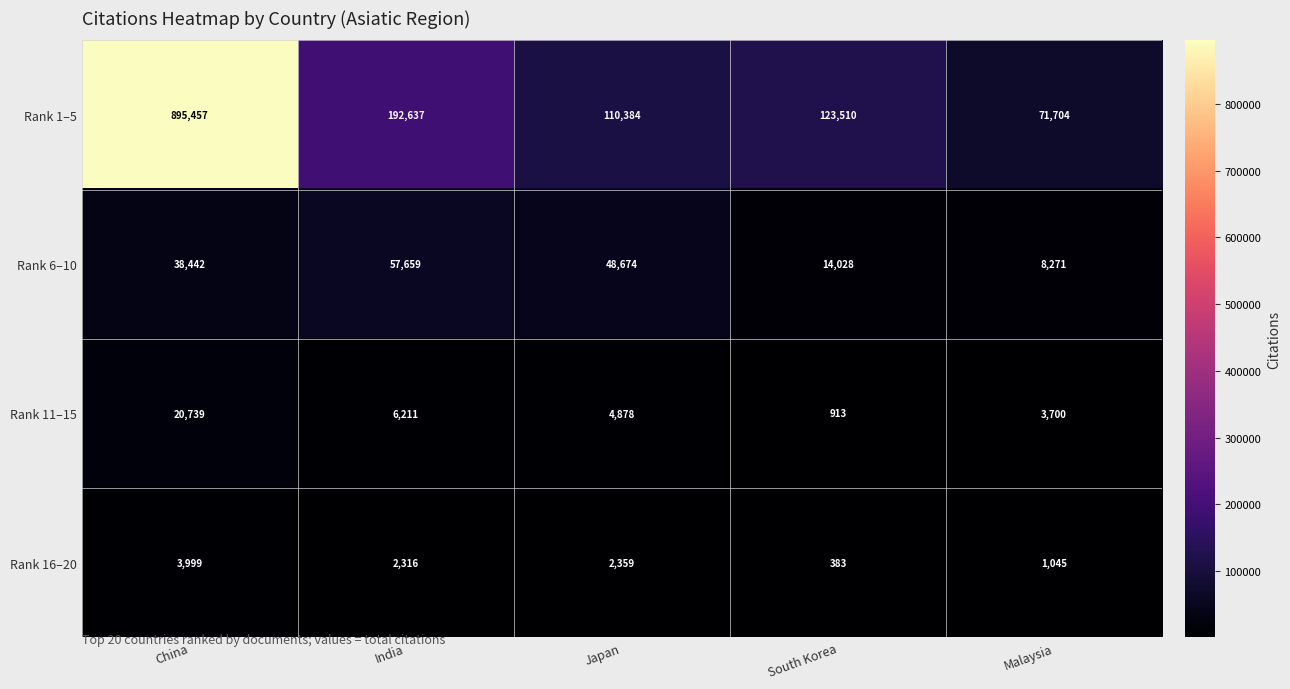

Reading left to right, list all the values displayed in this chart.

Rank 1–5: China=895457	India=192637	Japan=110384	South Korea=123510	Malaysia=71704
Rank 6–10: China=38442	India=57659	Japan=48674	South Korea=14028	Malaysia=8271
Rank 11–15: China=20739	India=6211	Japan=4878	South Korea=913	Malaysia=3700
Rank 16–20: China=3999	India=2316	Japan=2359	South Korea=383	Malaysia=1045